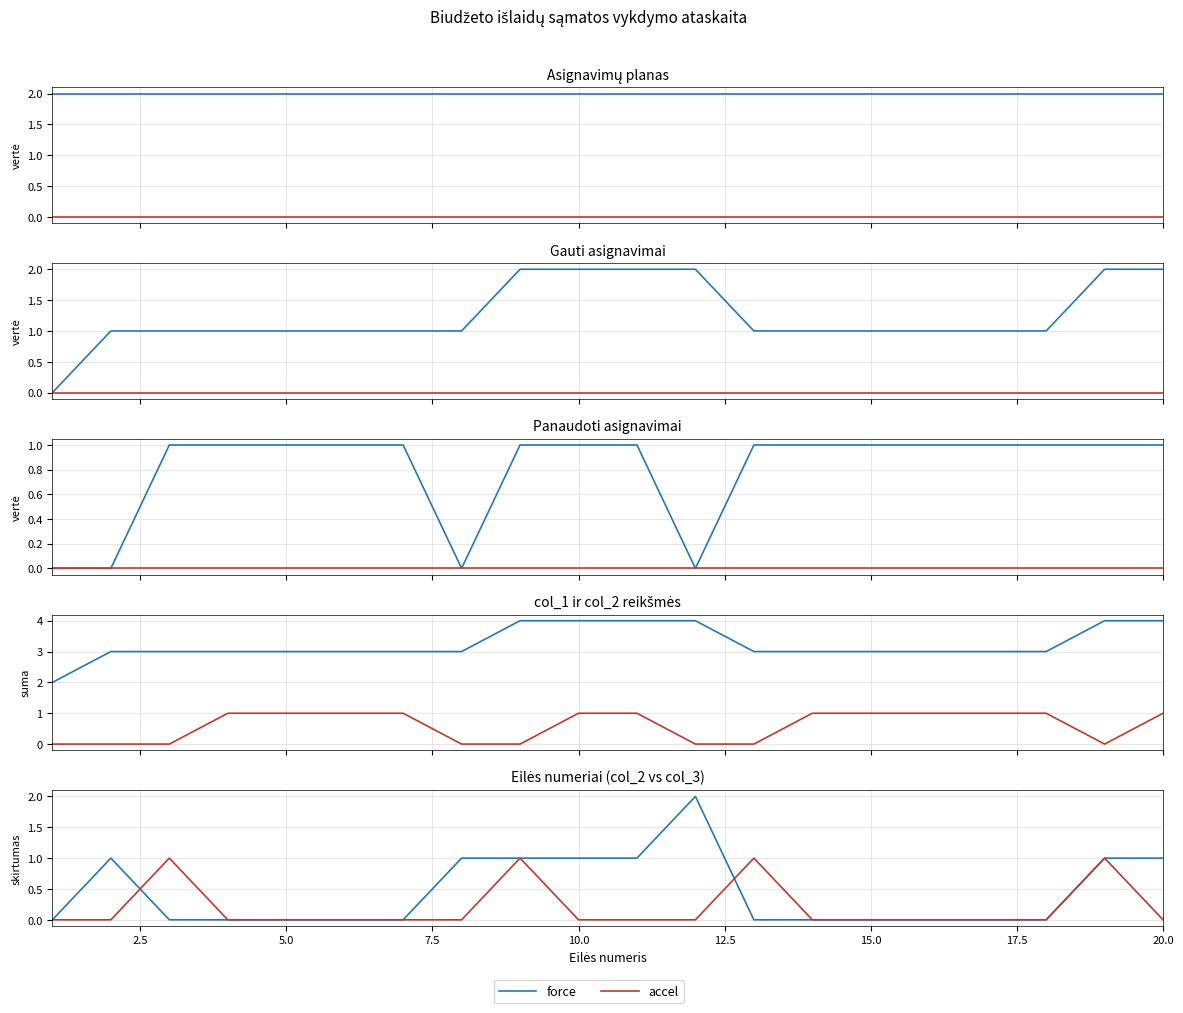

What is the highest value of the force series?

2